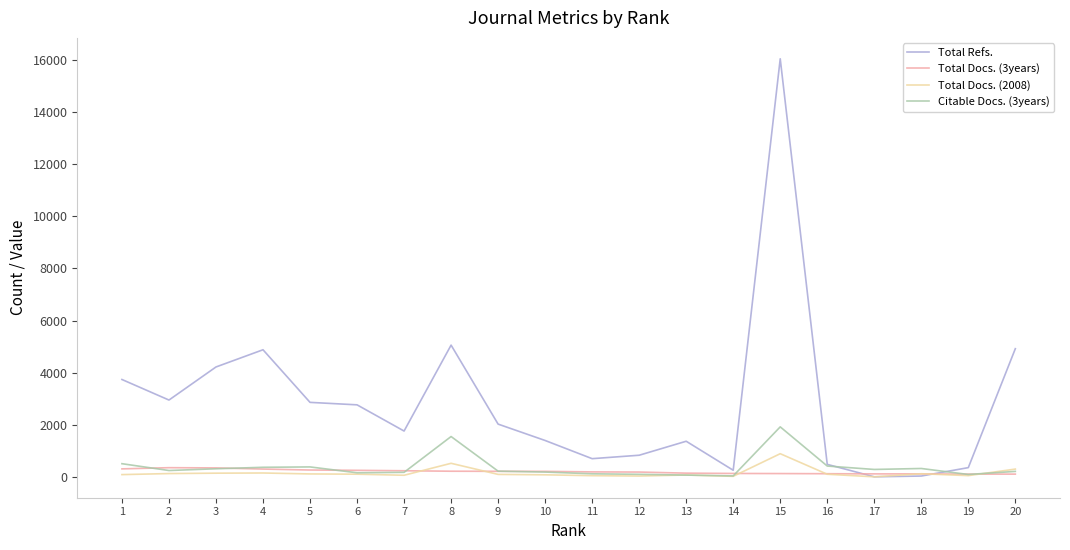

Does the chart display data point markers on the line(s)?

No